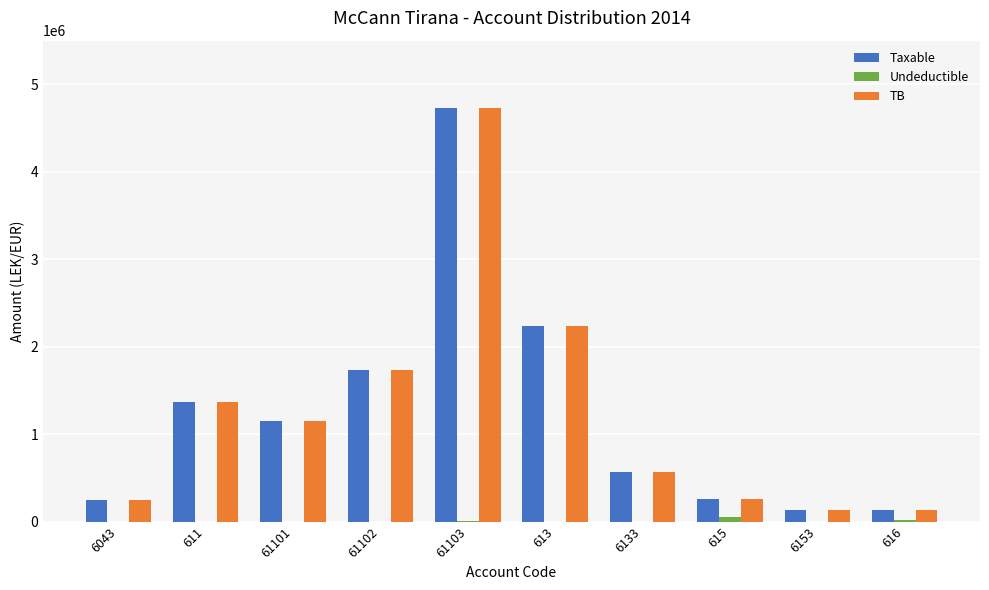

What is the sum of all TB values?

12569092.2